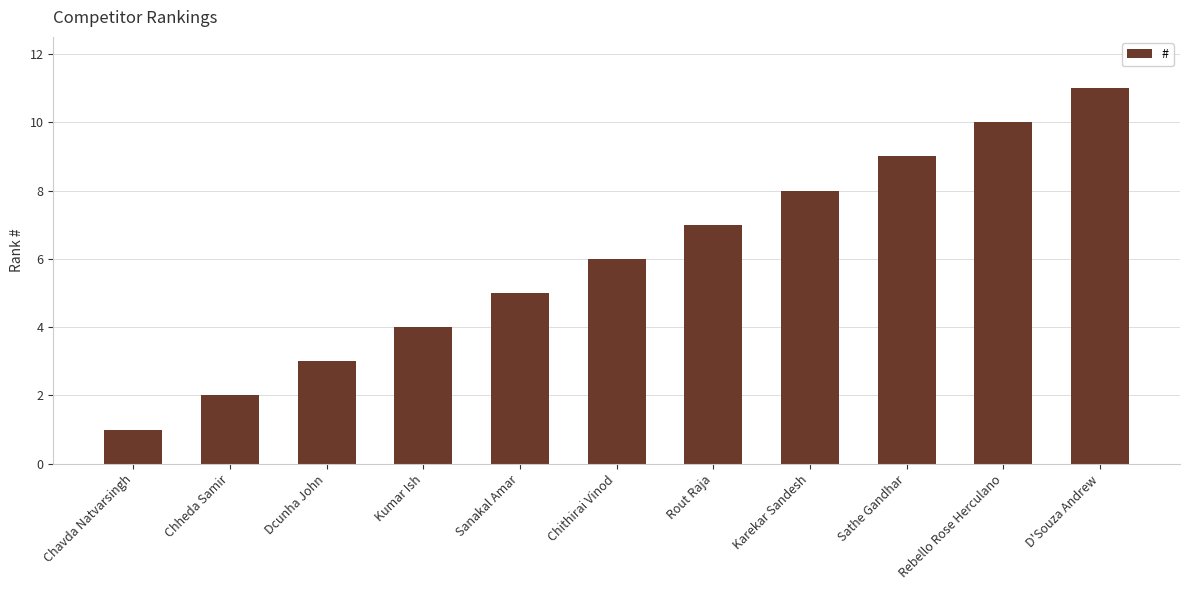

What is the value of the 3rd bar from the left?

3